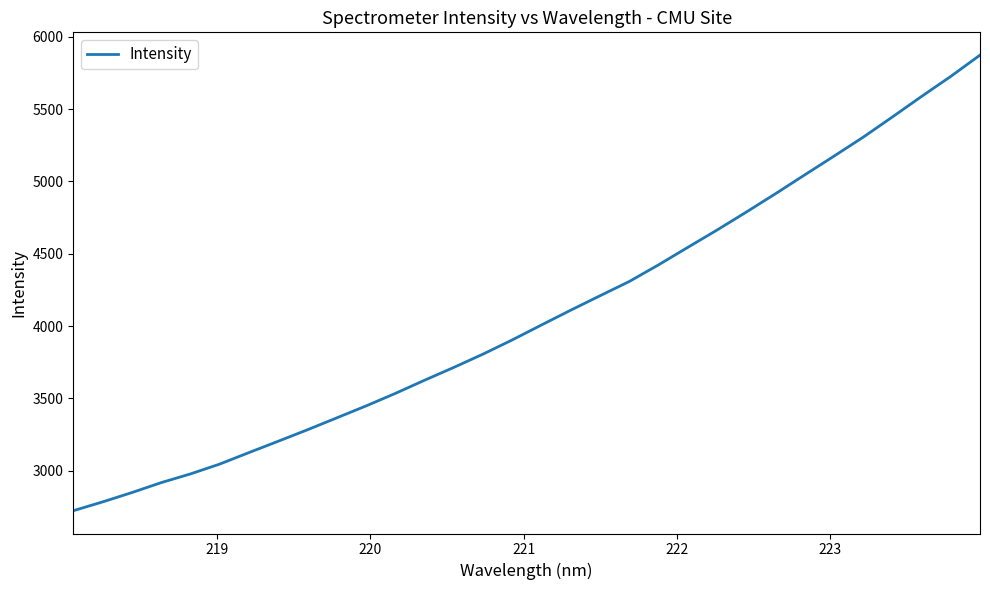

What is the difference between the maximum and minimum values?

3150.3